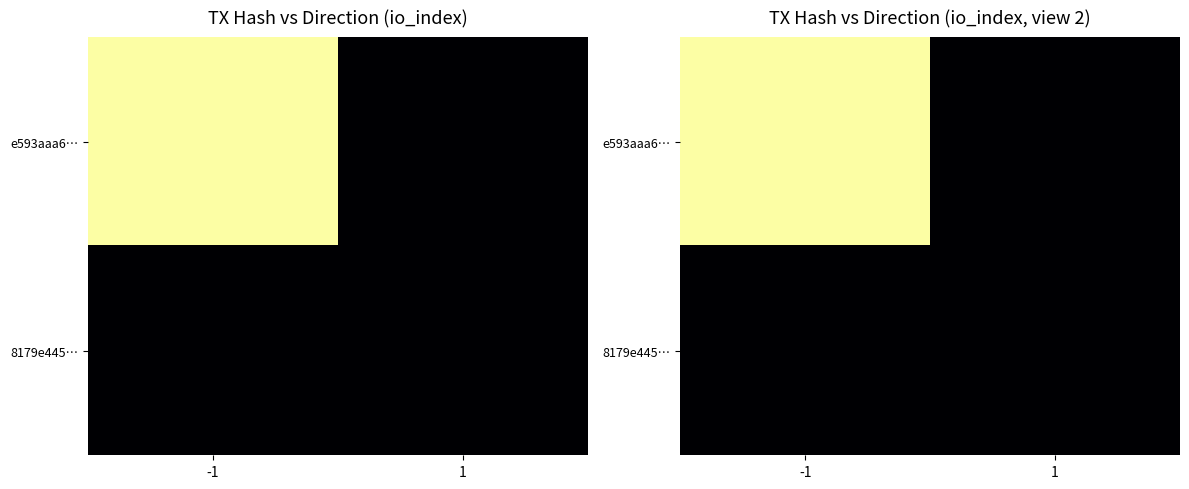

What is the sum of the e593aaa6… values at 1 and -1?

1367